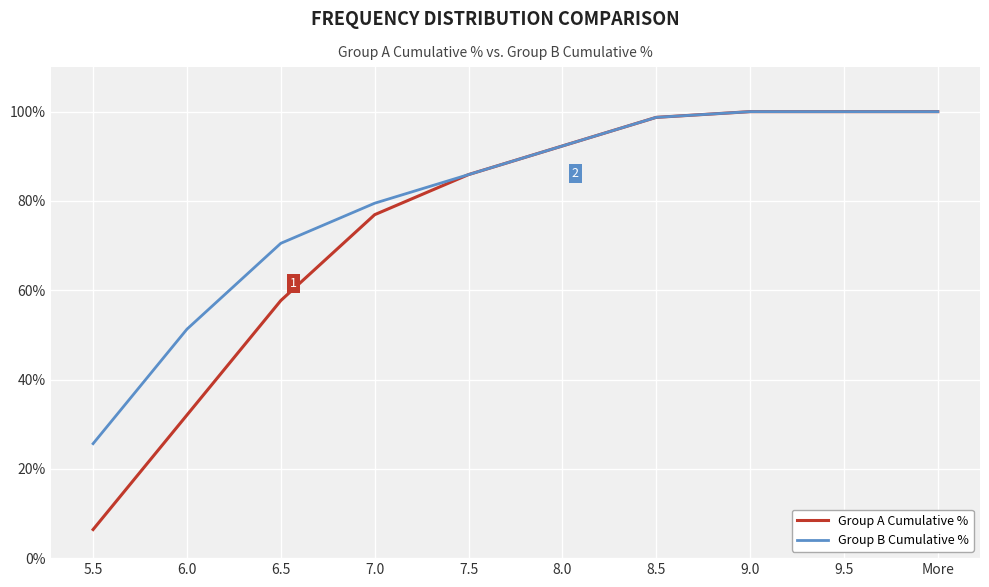

List the series in order of their peak value, highest first.

Group A Cumulative %, Group B Cumulative %